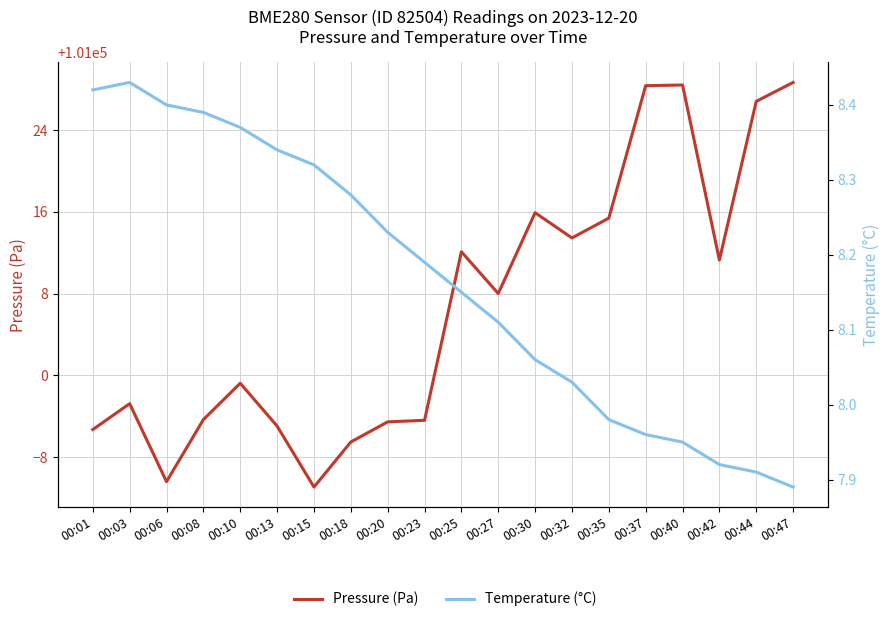

List the labels in order of Temperature (°C) value, largest first.

00:03, 00:01, 00:06, 00:08, 00:10, 00:13, 00:15, 00:18, 00:20, 00:23, 00:25, 00:27, 00:30, 00:32, 00:35, 00:37, 00:40, 00:42, 00:44, 00:47